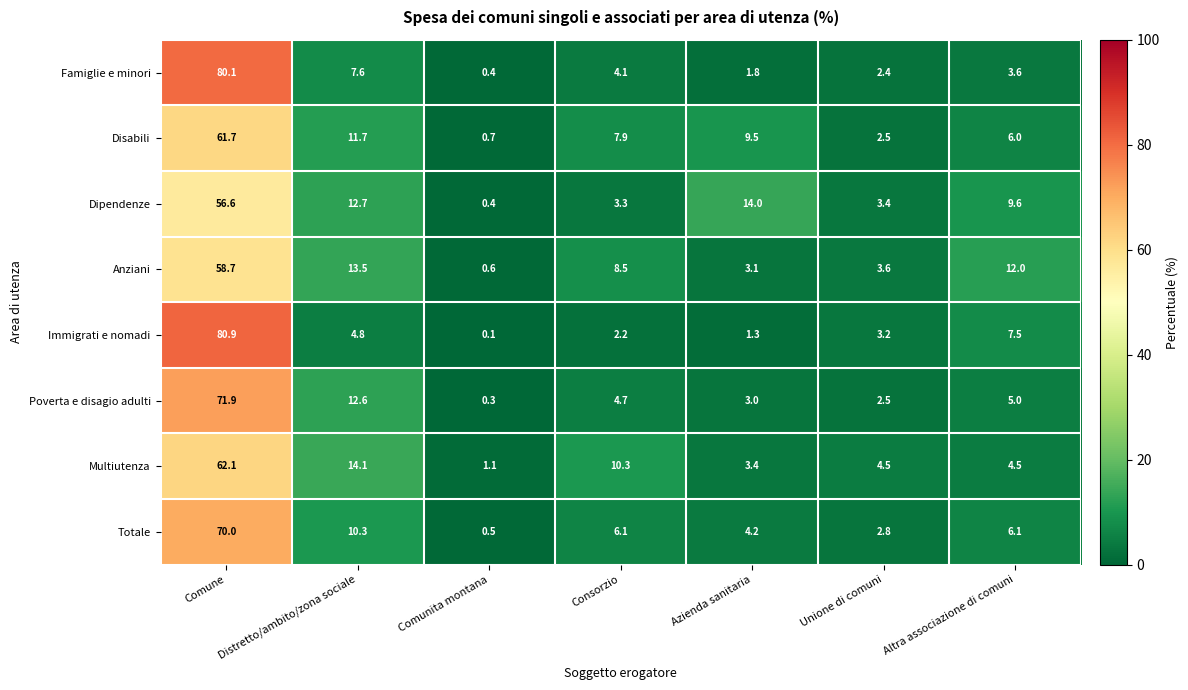

What is the sum of the Immigrati e nomadi values at Comunita montana and Comune?

81.0